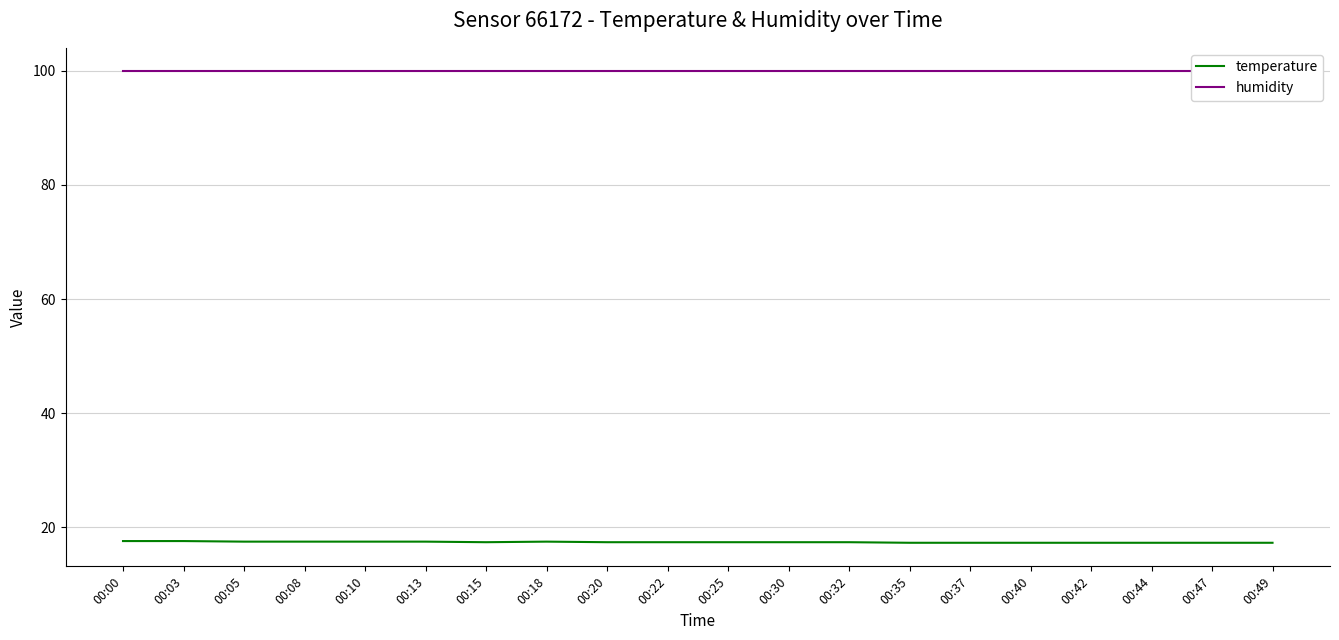

Rank the series by their maximum value, from highest to lowest.

humidity, temperature